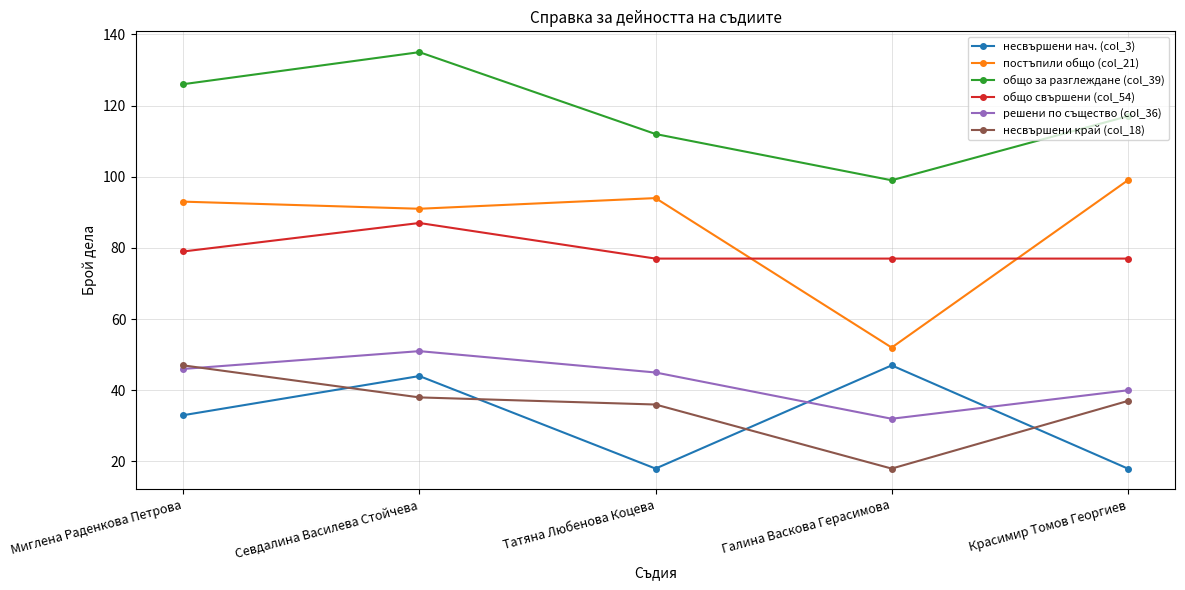

At which category does общо за разглеждане (col_39) reach its first local peak?

Севдалина Василева Стойчева